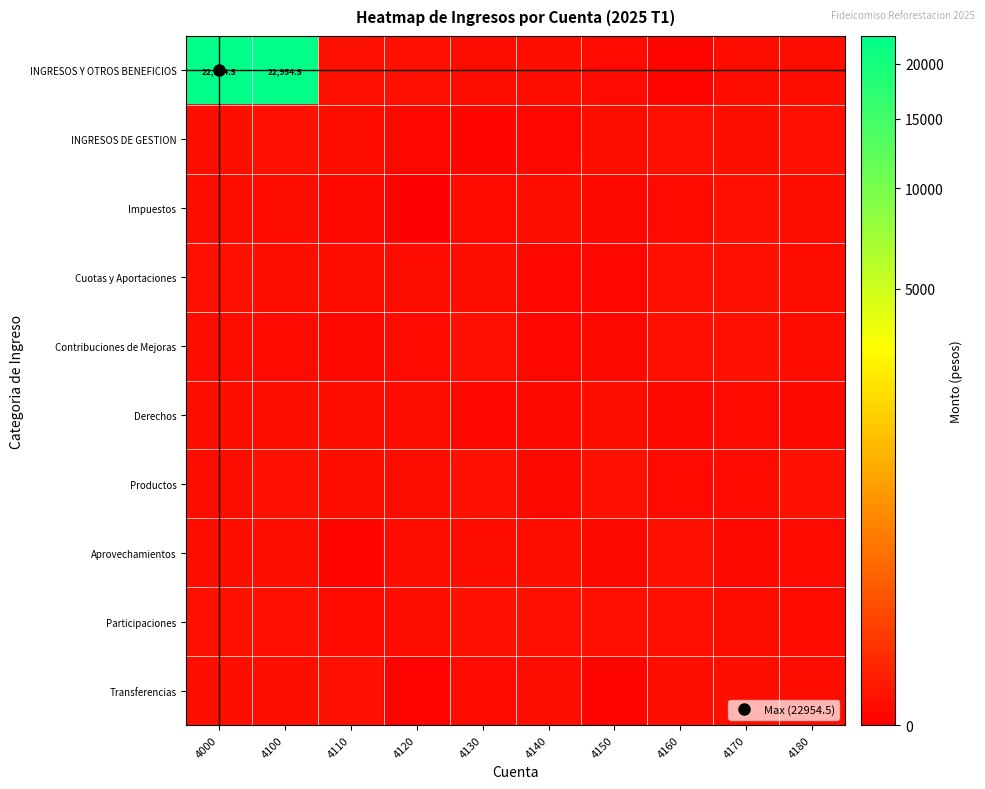

Which category has the lowest value in the row_0 series?

4160